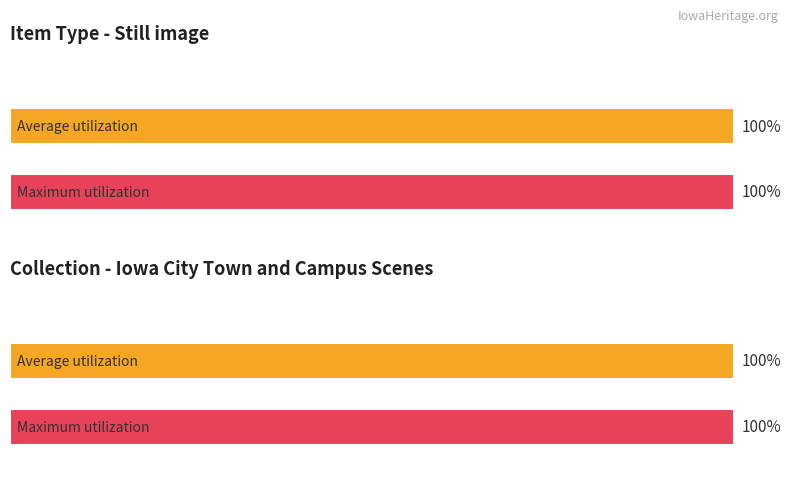

How many bars are there in each group?

2